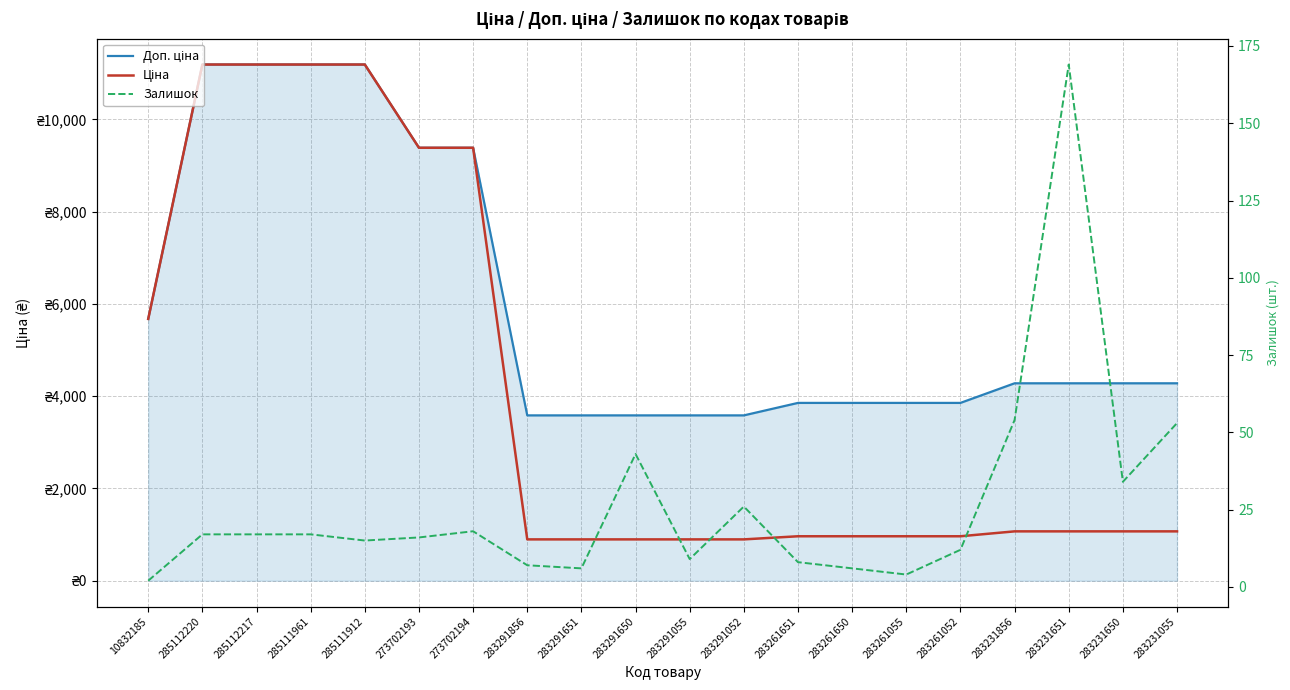

What is the difference between the highest and lowest values at 283291651?

3577.6